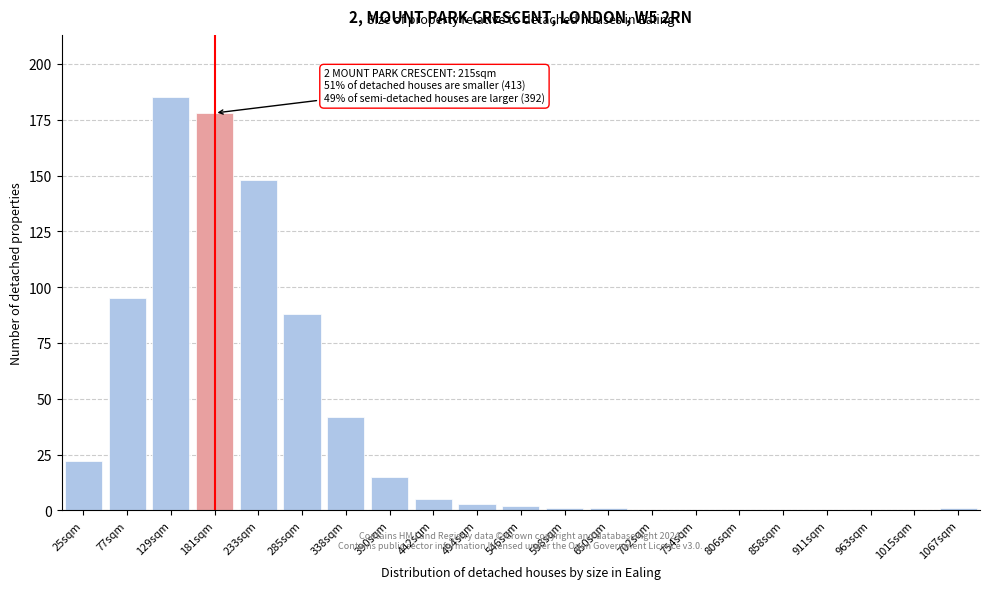

Reading left to right, extract all data points from this chart.

25sqm=22	77sqm=95	129sqm=185	181sqm=178	233sqm=148	285sqm=88	338sqm=42	390sqm=15	442sqm=5	494sqm=3	546sqm=2	598sqm=1	650sqm=1	702sqm=0	754sqm=0	806sqm=0	858sqm=0	911sqm=0	963sqm=0	1015sqm=0	1067sqm=1